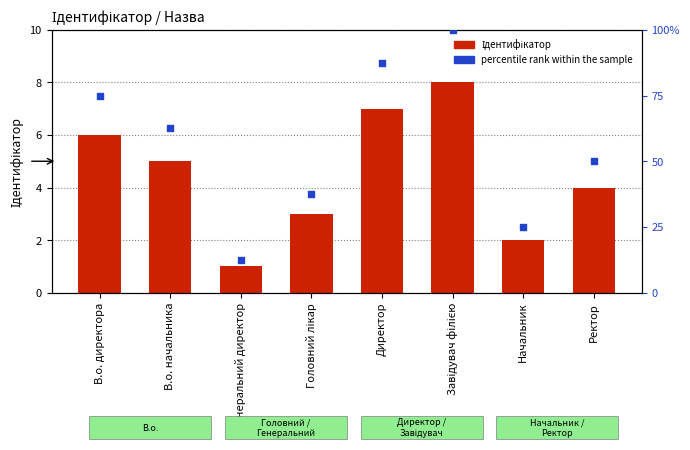

What is the total value across all series at В.о. начальника?

67.5